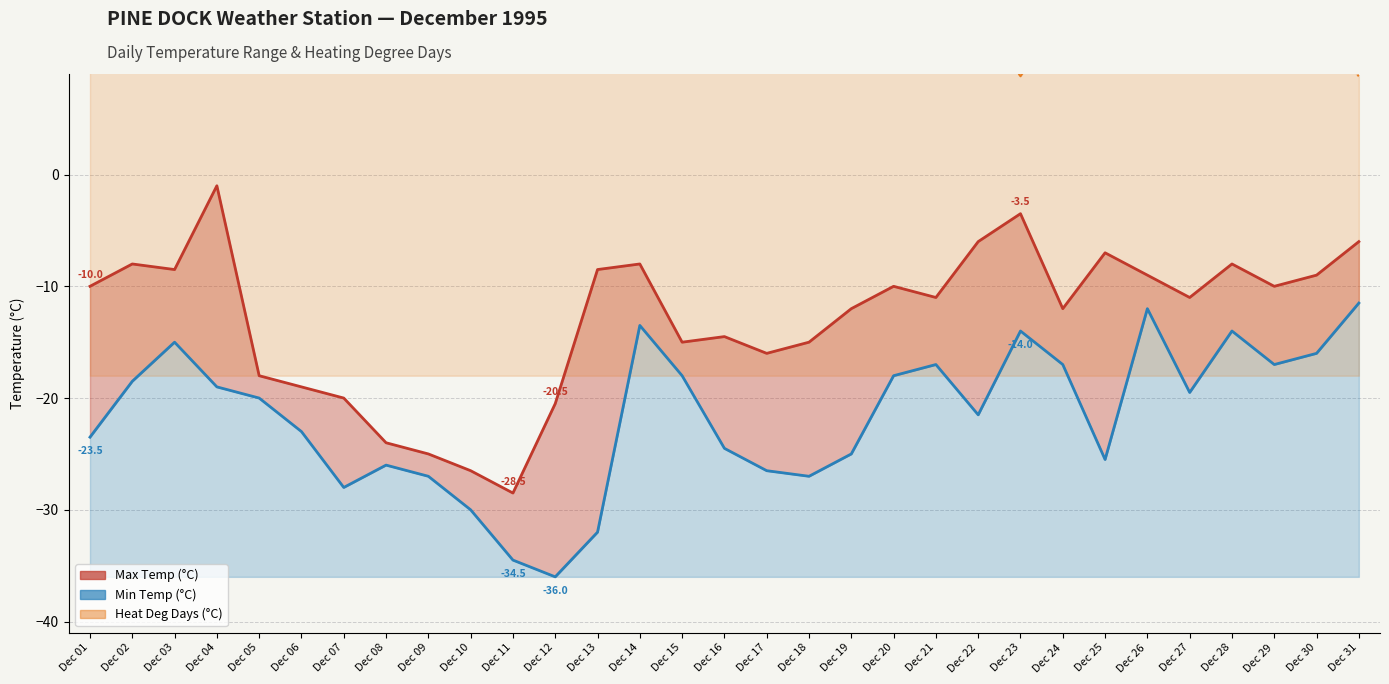

At Dec 06, list the series in order from largest to smallest.

Heat Deg Days (°C), Max Temp (°C), Min Temp (°C)